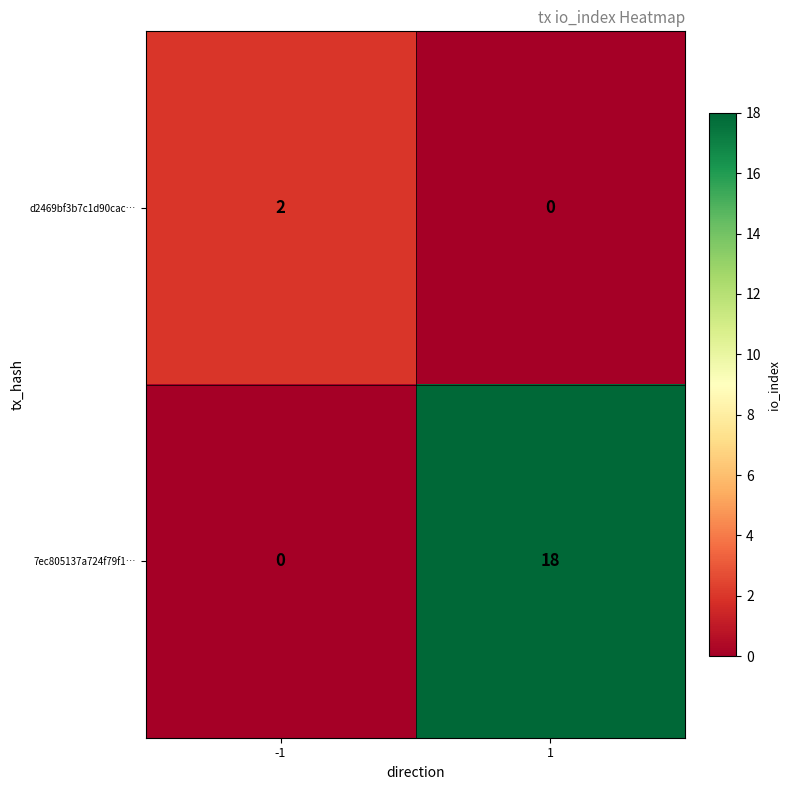

How many data points does each series have?

2